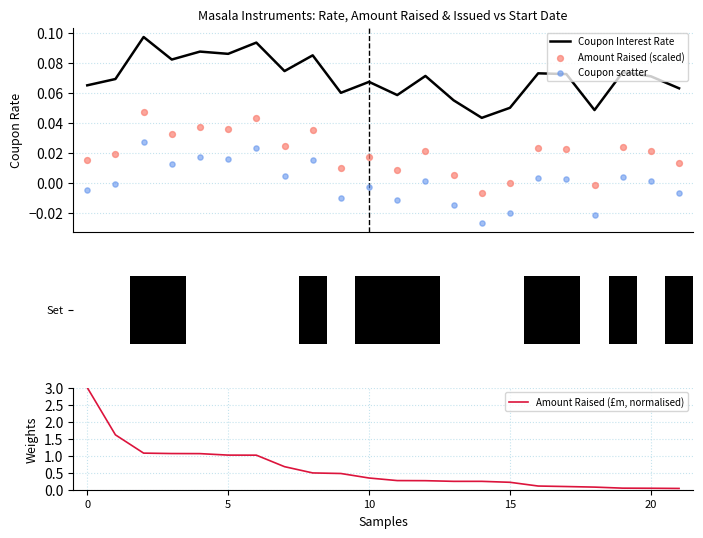

What is the total value across all series at 9?

0.5